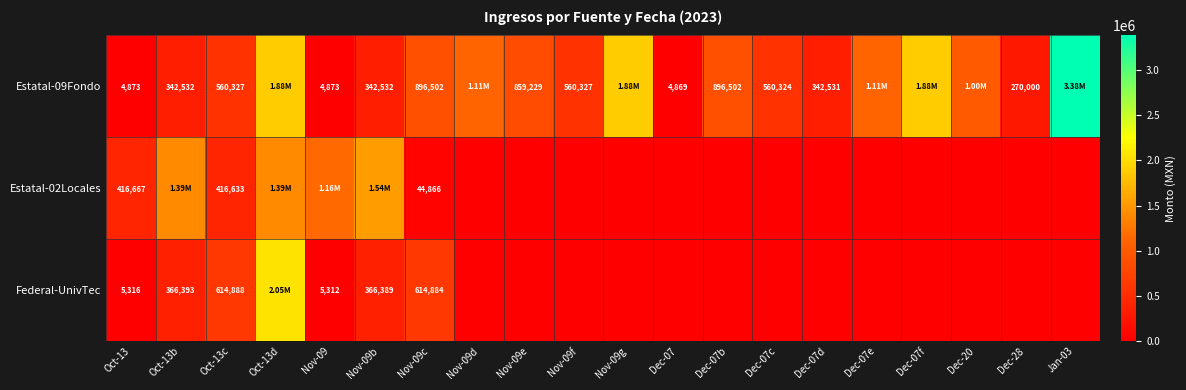

What is the sum of the Federal-UnivTec values at Nov-09c and Oct-13c?

1229772